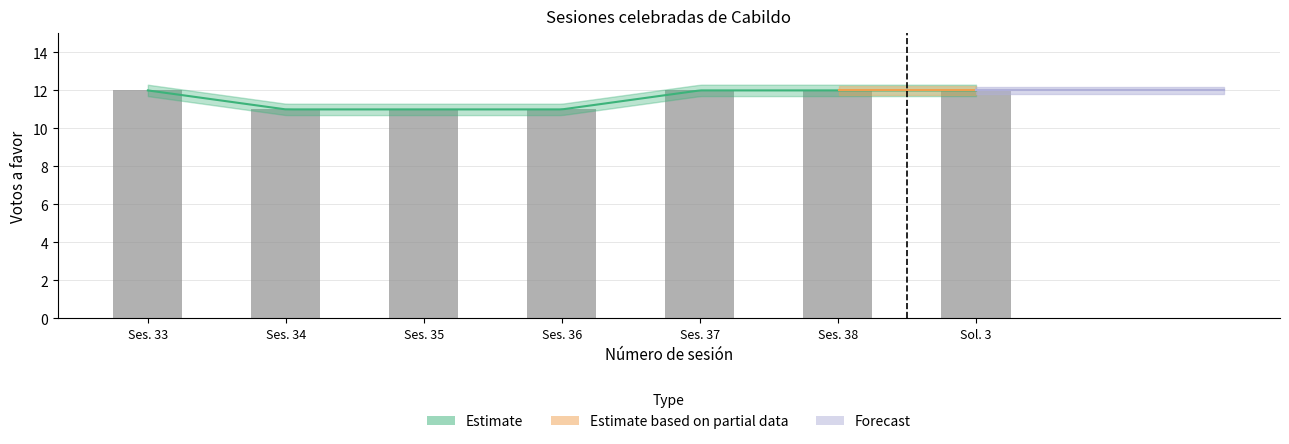

Reading left to right, what are all the values shown in this chart?

12	11	11	11	12	12	12